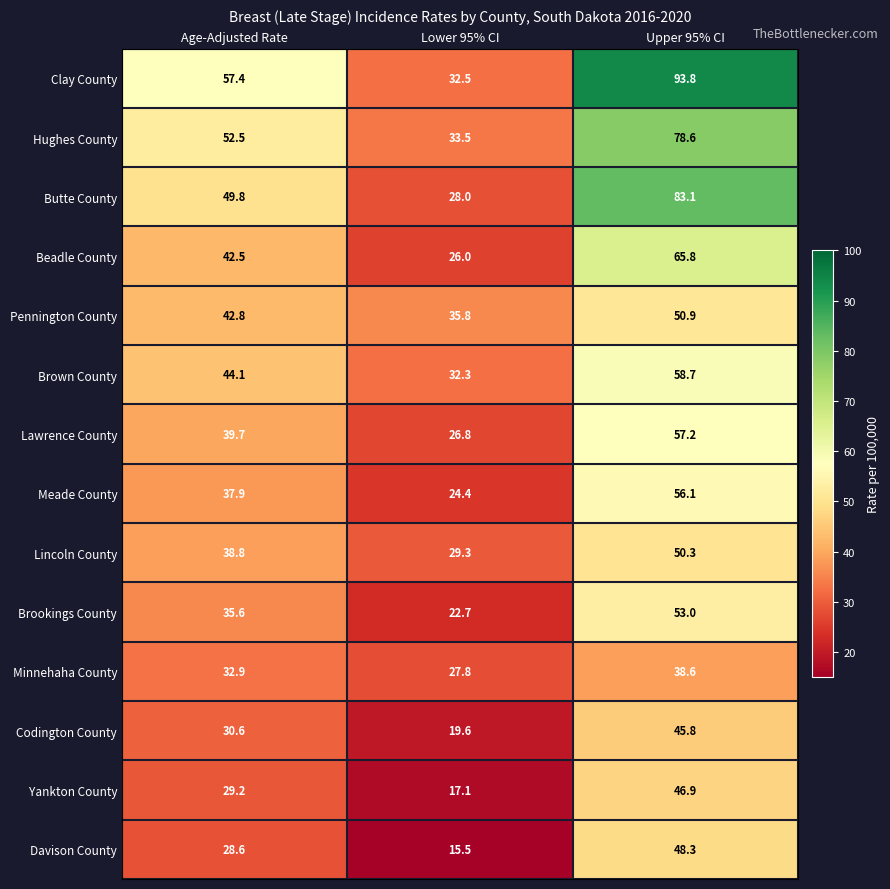

Is it true that Davison County equals 48.3 at Upper 95% CI?

True